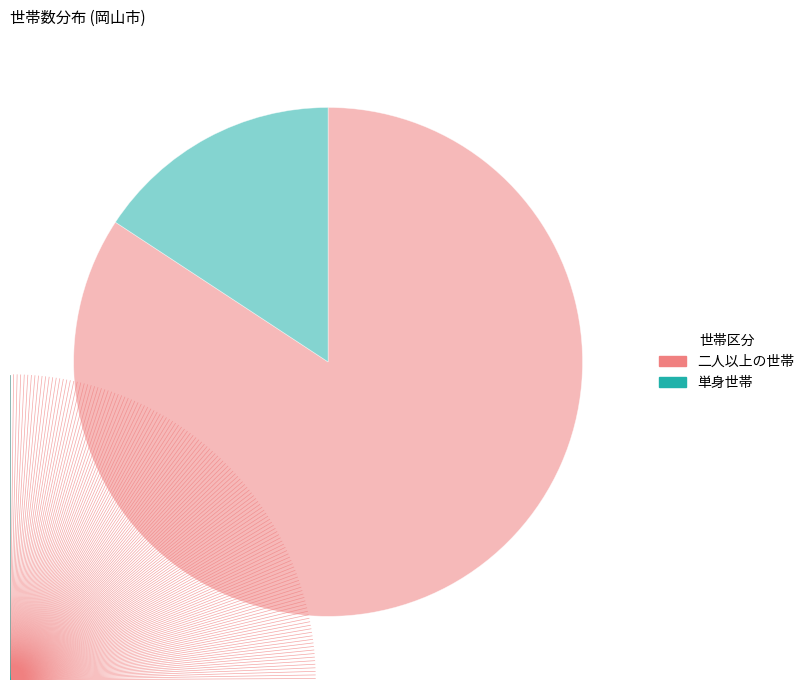

Which category accounts for the majority?

二人以上の世帯